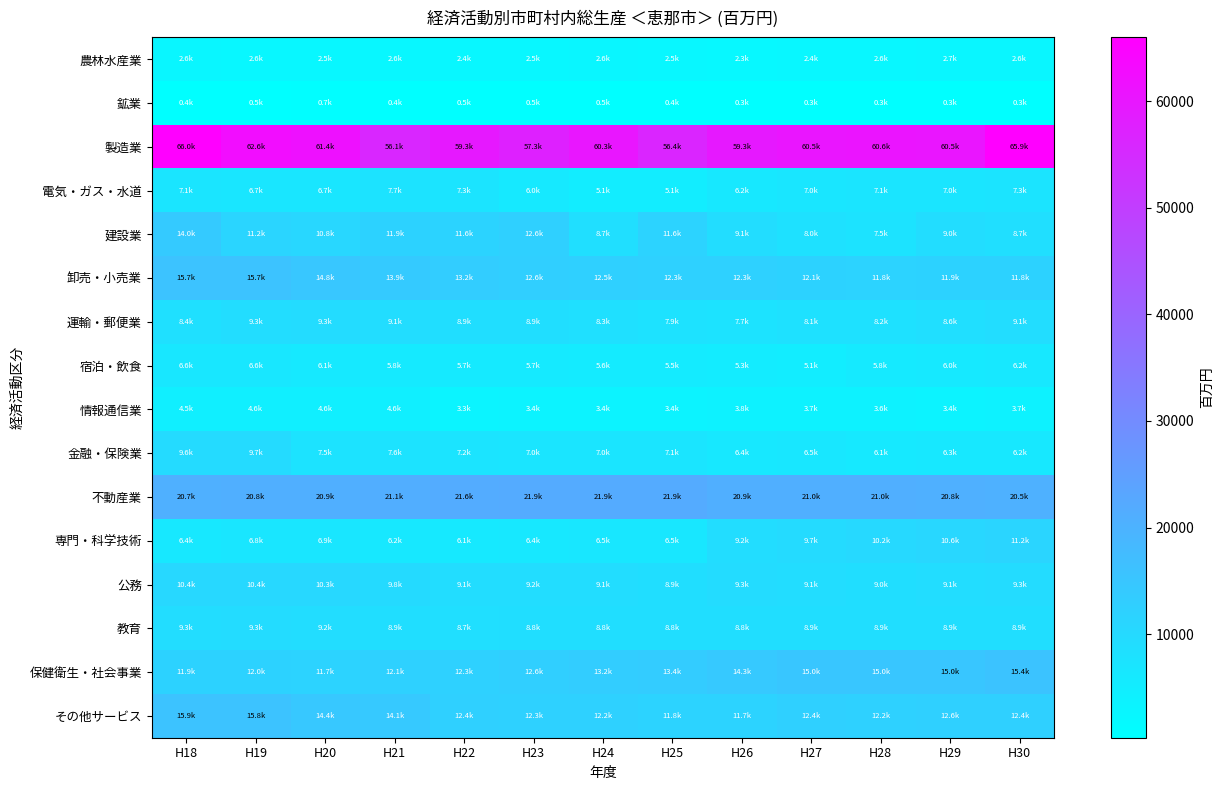

Rank the series by their maximum value, from lowest to highest.

鉱業, 農林水産業, 情報通信業, 宿泊・飲食, 電気・ガス・水道, 教育, 運輸・郵便業, 金融・保険業, 公務, 専門・科学技術, 建設業, 保健衛生・社会事業, 卸売・小売業, その他サービス, 不動産業, 製造業